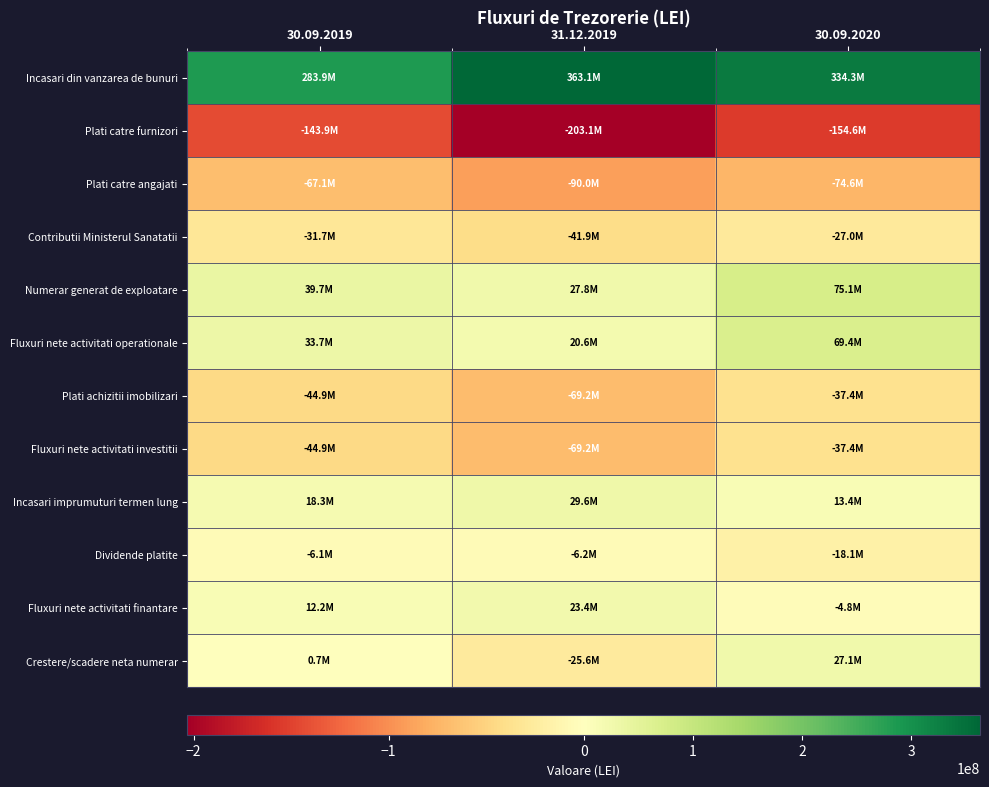

Which series changed the most between 31.12.2019 and 30.09.2020?

Crestere/scadere neta numerar